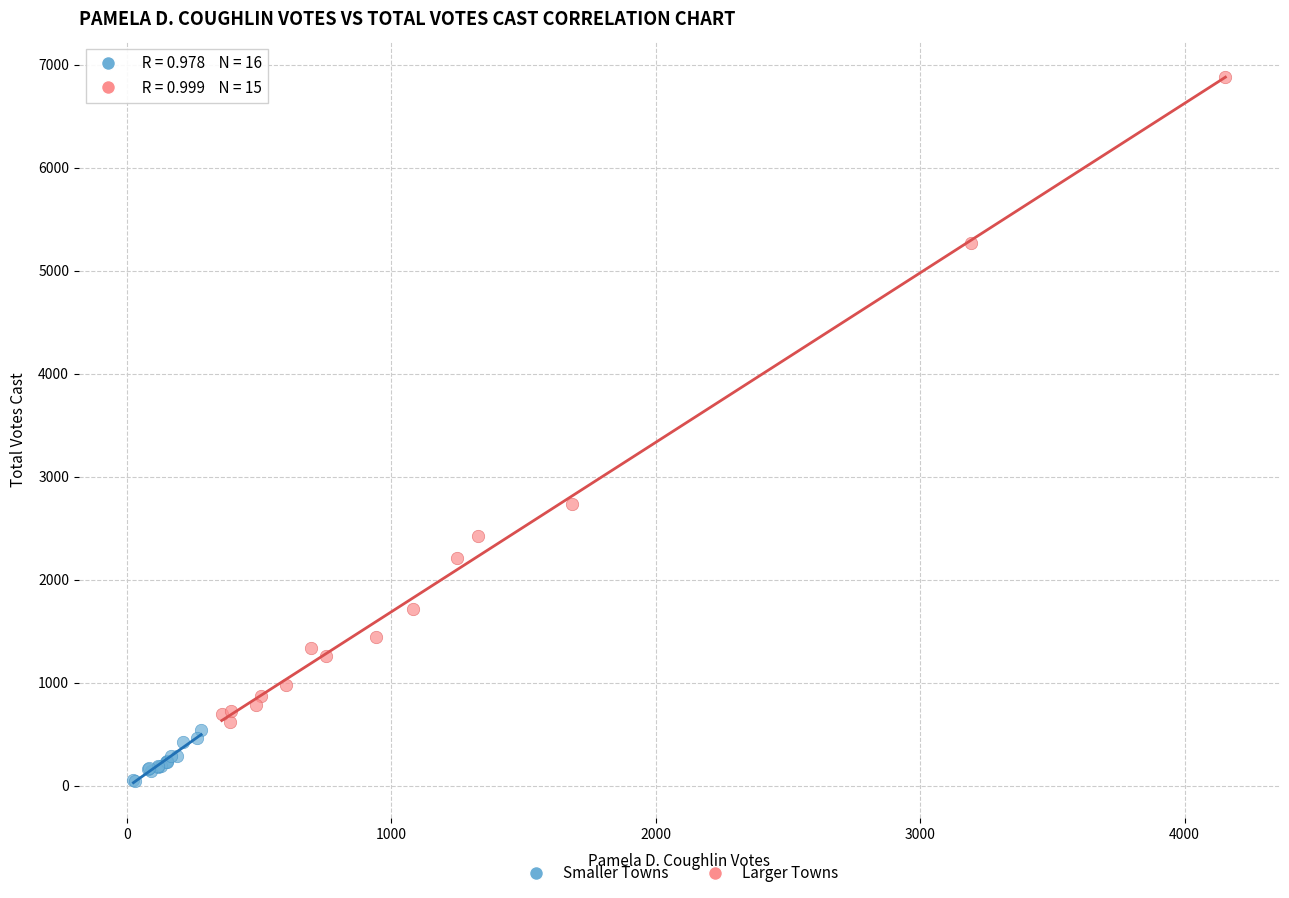

Which series contains the lowest Y value?

Smaller Towns